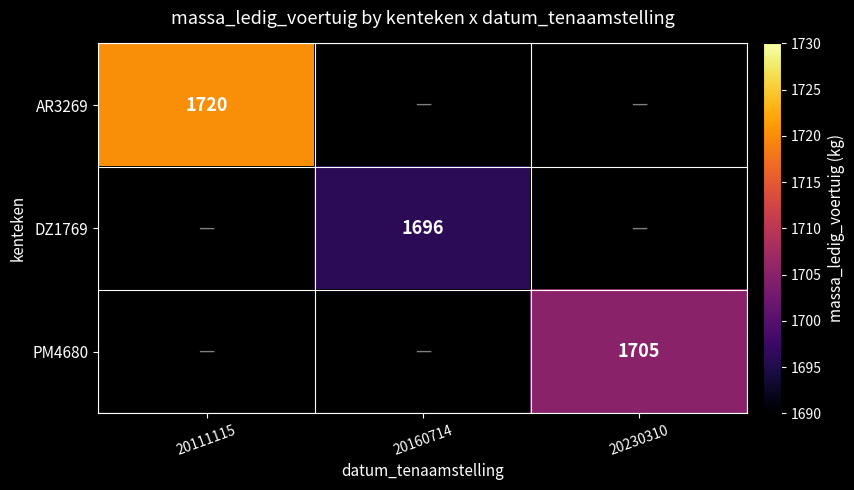

Which label corresponds to the smallest value in the chart?

20160714